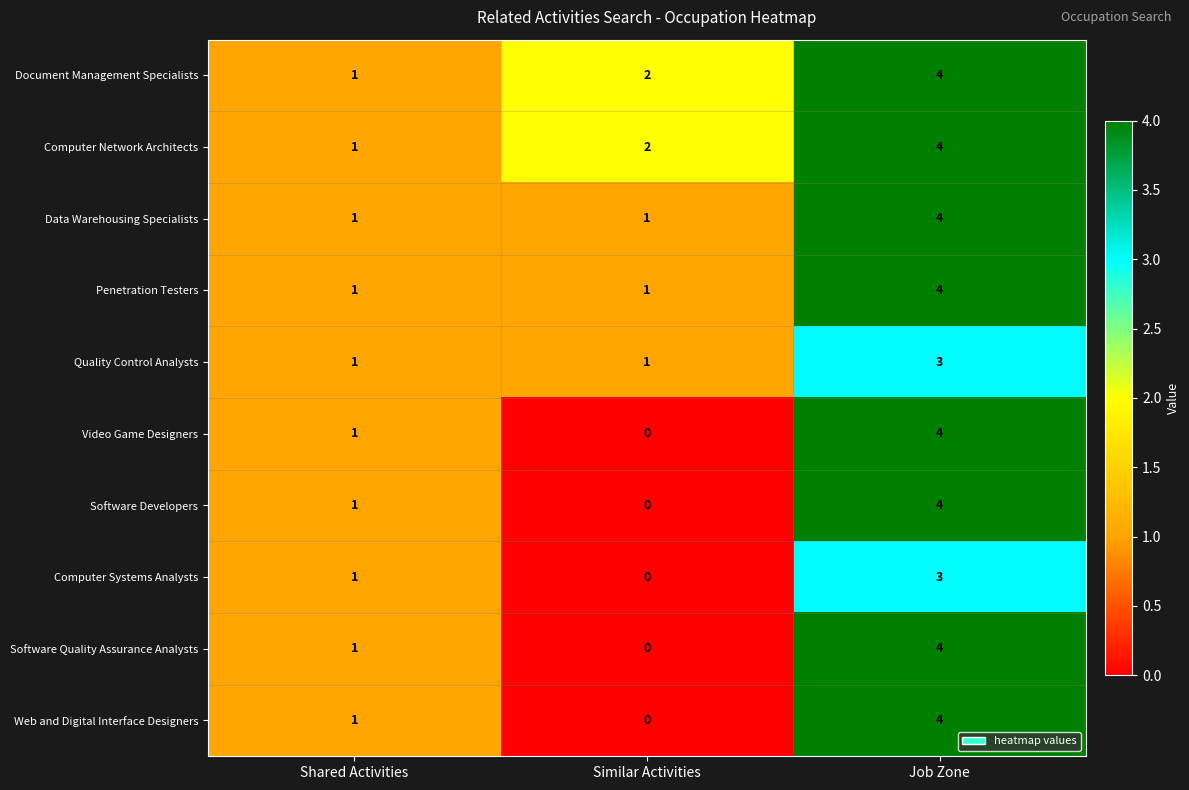

Reading left to right, list all the values displayed in this chart.

Document Management Specialists: Shared Activities=1	Similar Activities=2	Job Zone=4
Computer Network Architects: Shared Activities=1	Similar Activities=2	Job Zone=4
Data Warehousing Specialists: Shared Activities=1	Similar Activities=1	Job Zone=4
Penetration Testers: Shared Activities=1	Similar Activities=1	Job Zone=4
Quality Control Analysts: Shared Activities=1	Similar Activities=1	Job Zone=3
Video Game Designers: Shared Activities=1	Similar Activities=0	Job Zone=4
Software Developers: Shared Activities=1	Similar Activities=0	Job Zone=4
Computer Systems Analysts: Shared Activities=1	Similar Activities=0	Job Zone=3
Software Quality Assurance Analysts: Shared Activities=1	Similar Activities=0	Job Zone=4
Web and Digital Interface Designers: Shared Activities=1	Similar Activities=0	Job Zone=4